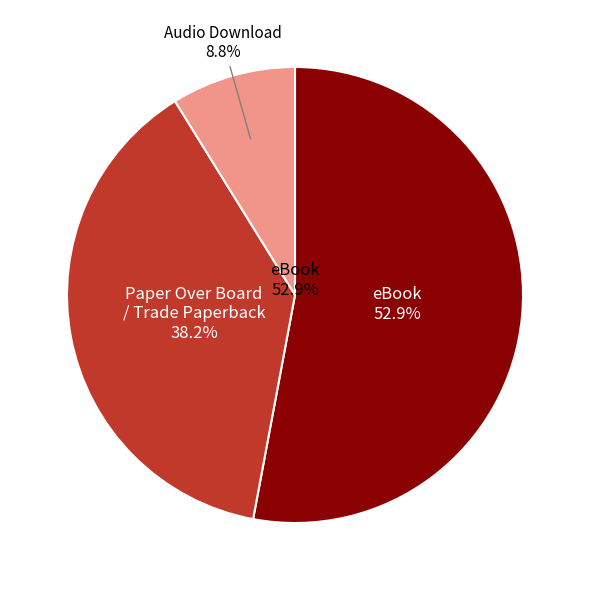

The Audio Download slice represents 17% of the pie. True or false?

False